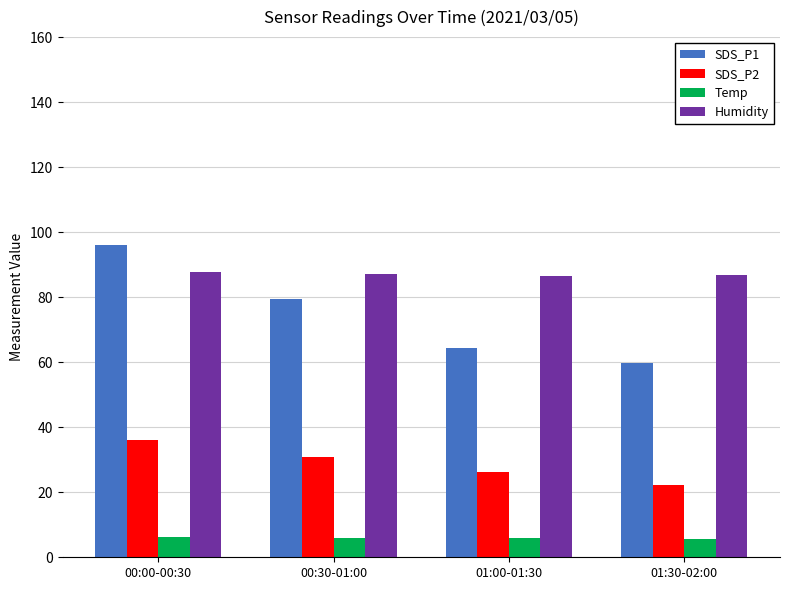

Rank the series by their average value, from highest to lowest.

Humidity, SDS_P1, SDS_P2, Temp